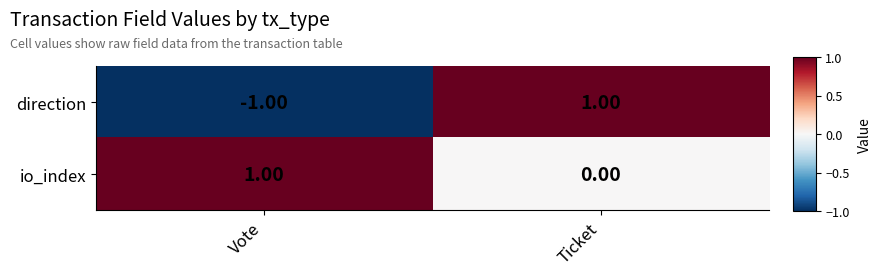

How many categories are shown in the chart?

2